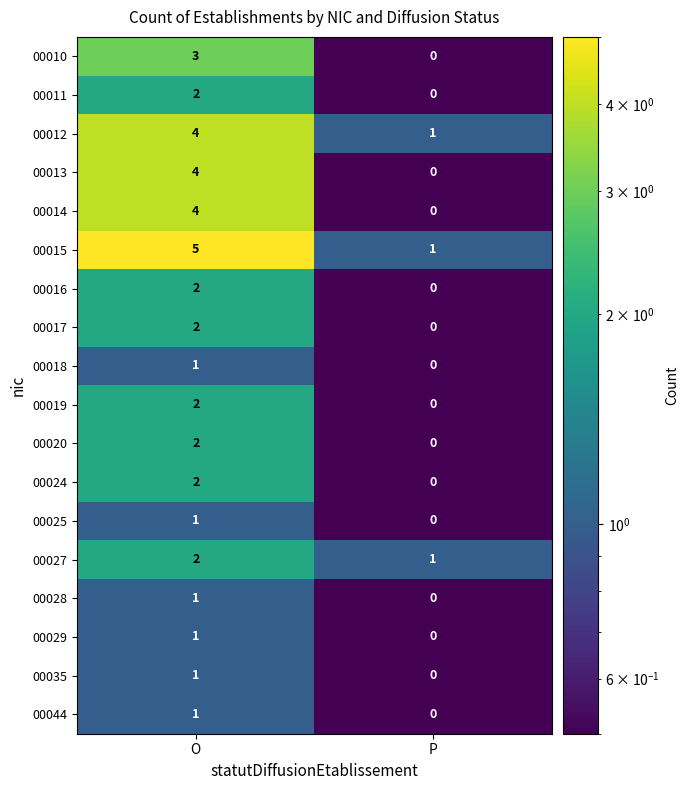

Count the number of data series in this chart.

18